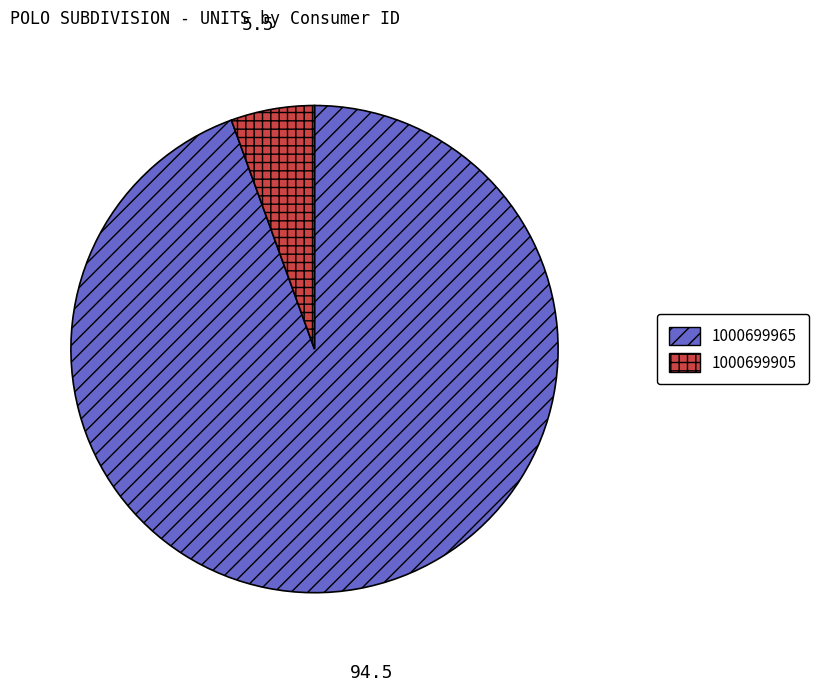

Which slice is the largest?

1000699965